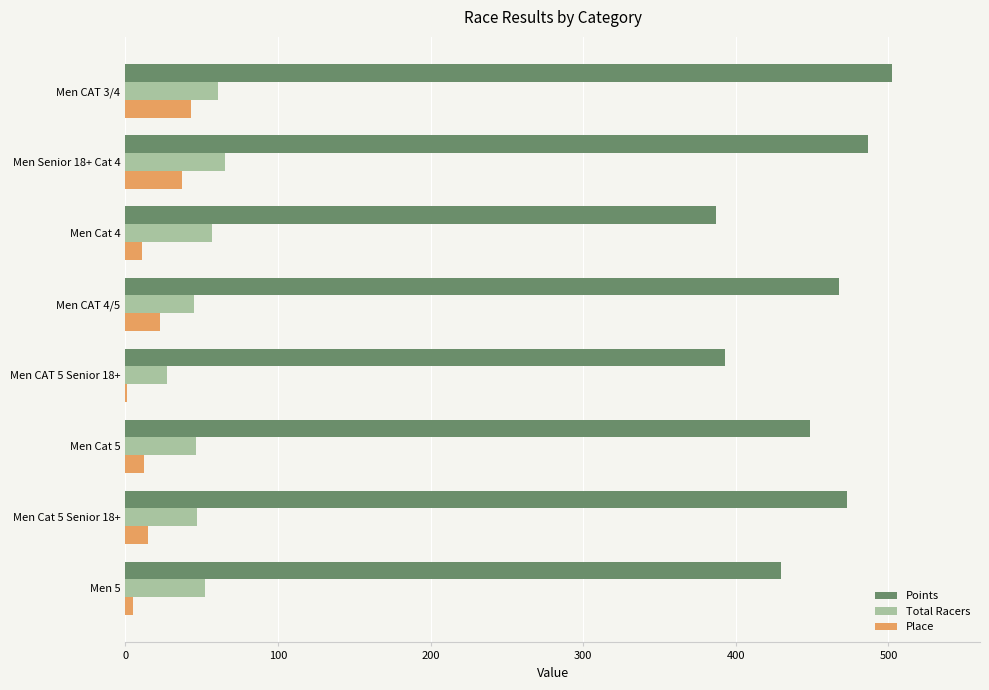

Which category has the highest value in the Points series?

Men CAT 3/4